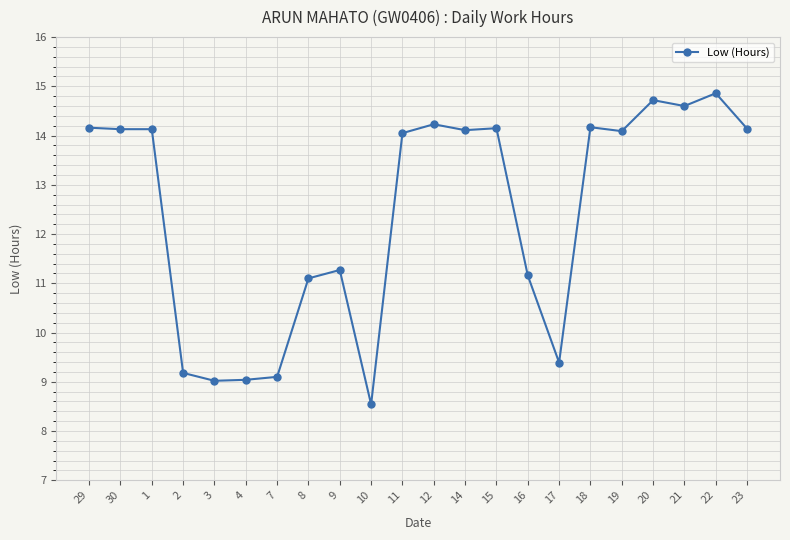

True or false: there are more than 0 points higher than both neighbors.

True